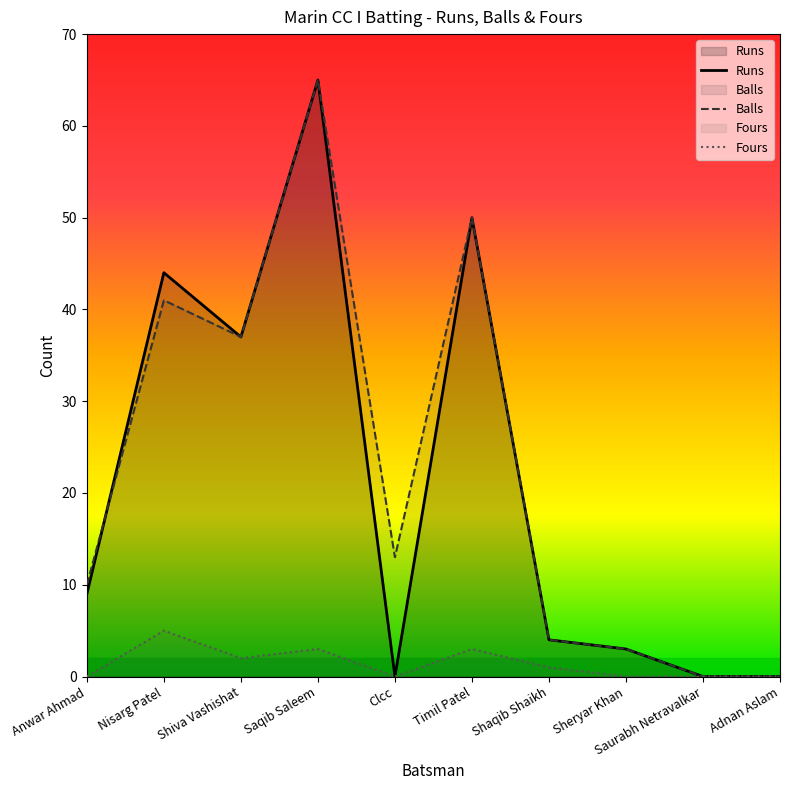

True or false: Runs and Balls intersect in this chart.

True